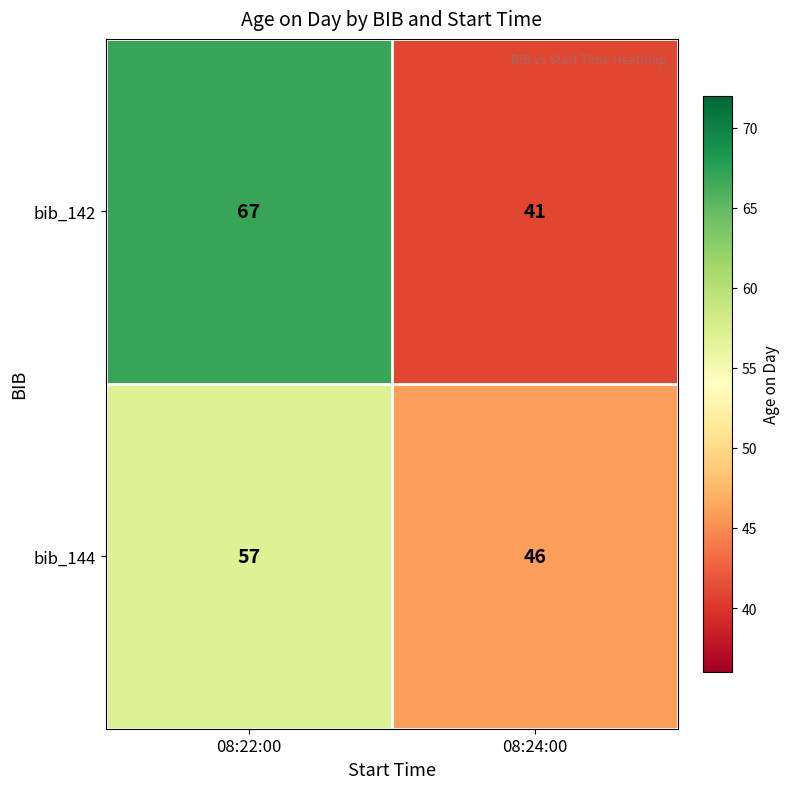

Reading left to right, what are all the values shown in this chart?

bib_142: 08:22:00=67	08:24:00=41
bib_144: 08:22:00=57	08:24:00=46